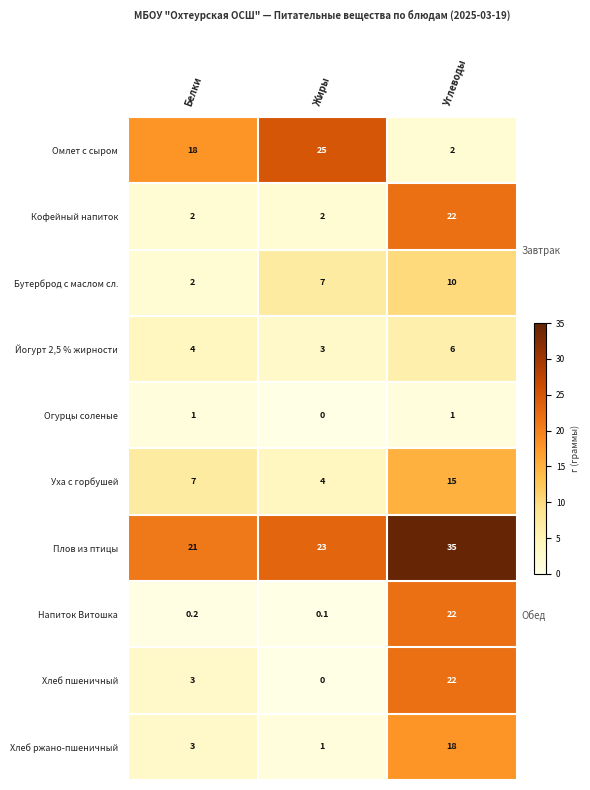

List the labels in order of Хлеб ржано-пшеничный value, smallest first.

Жиры, Белки, Углеводы